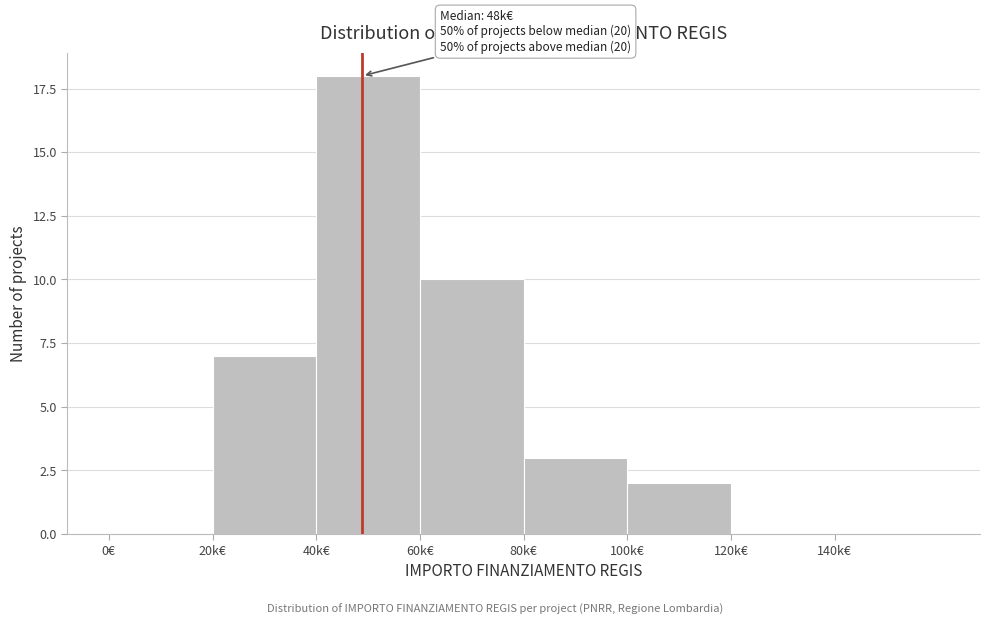

Reading left to right, transcribe all the data shown in this chart.

0€=0	20k€=7	40k€=18	60k€=10	80k€=3	100k€=2	120k€=0	140k€=0